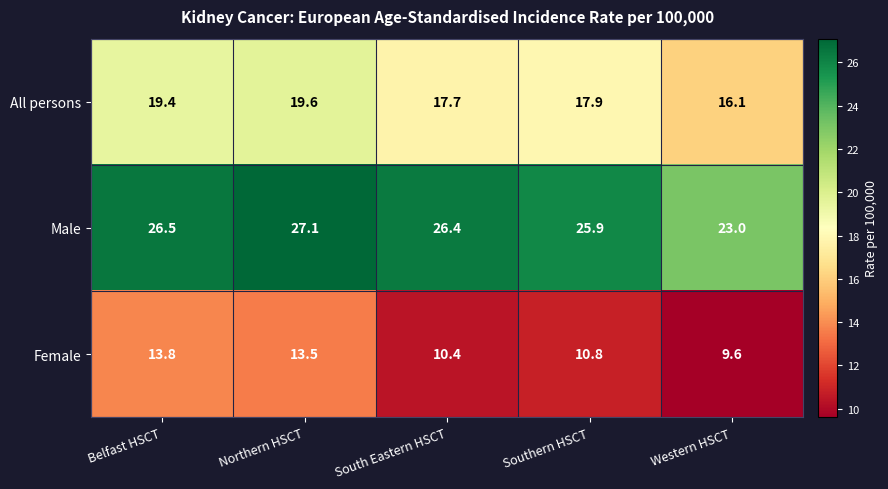

Read the Male value at Western HSCT.

23.0